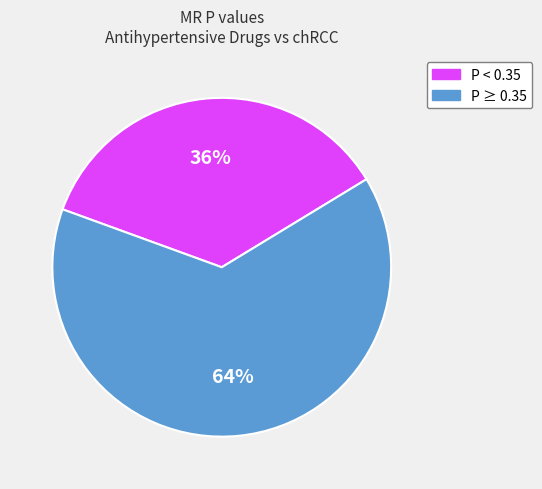

To the nearest percent, what is the average slice percentage?

50%